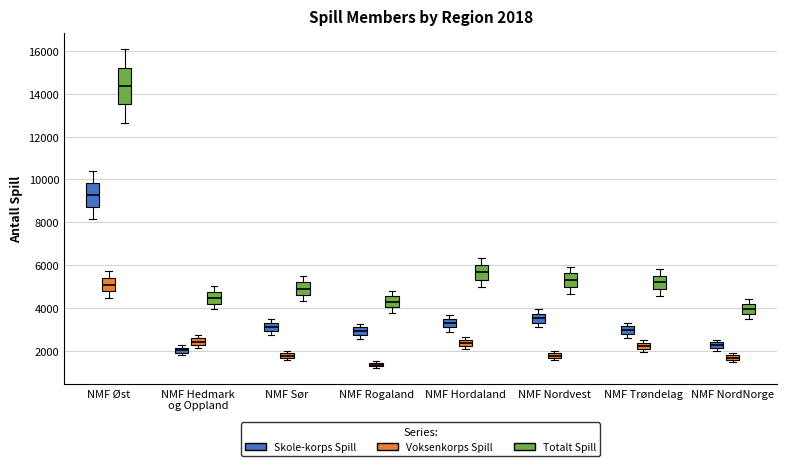

Which box has the lowest median line?

NMF Rogaland (Voksenkorps Spill)